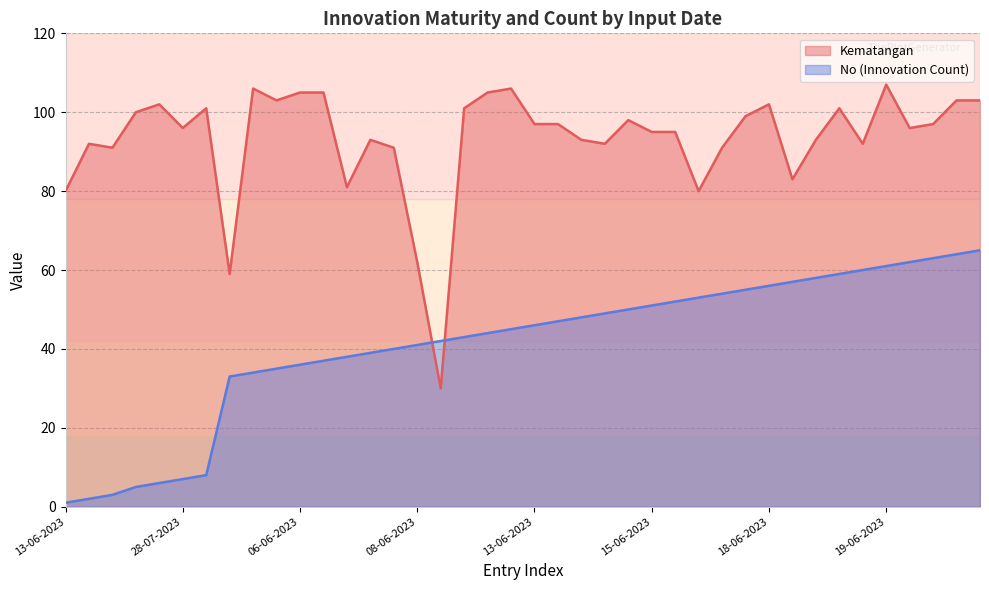

What is the minimum value for No?

1